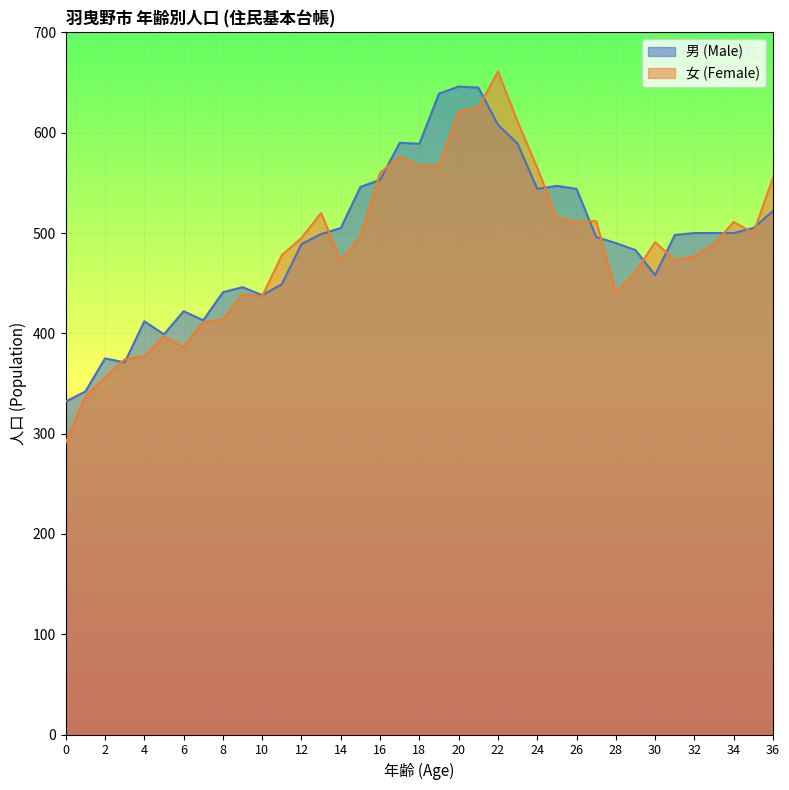

Where is the first local maximum for 男 (Male)?

2